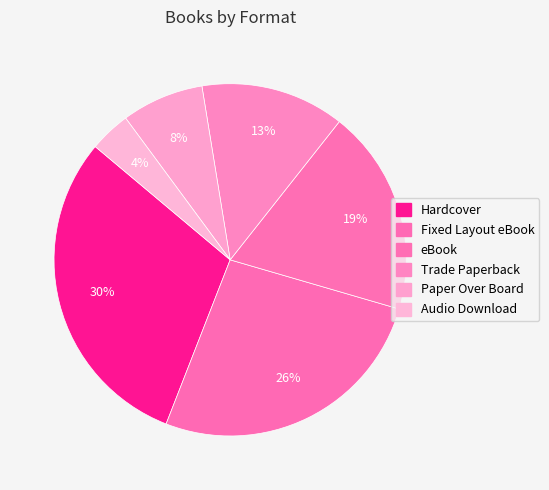

How many segments does this pie chart have?

6